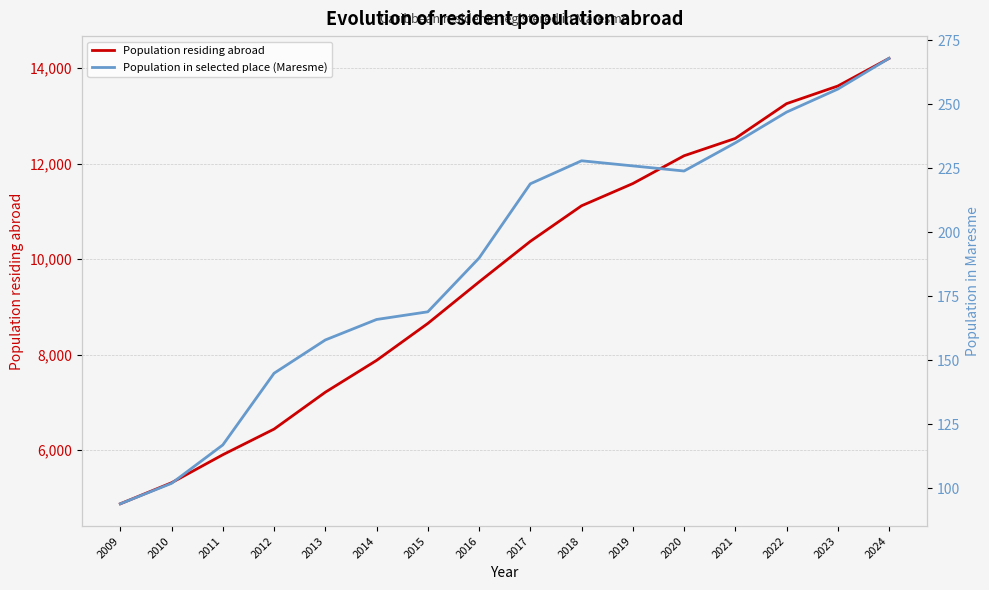

What is the value of the Population residing abroad point at the 15th from the left?

13623